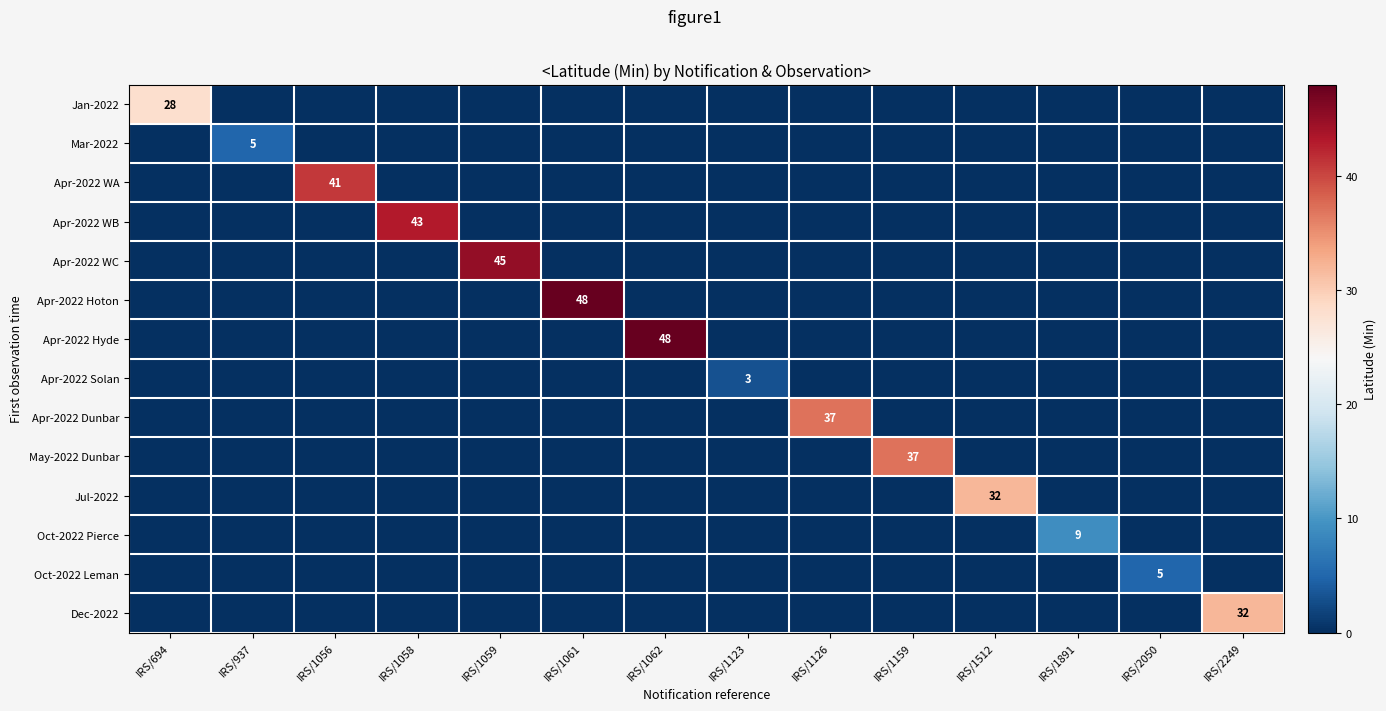

How many distinct data groups are displayed?

14